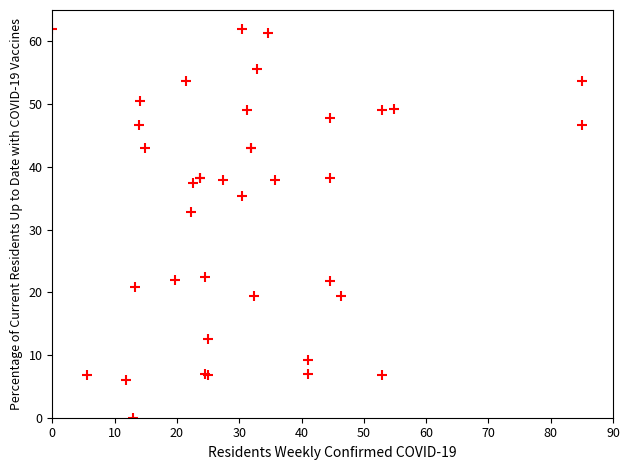

What Y value in the scatter plot is closest to 31?

32.8